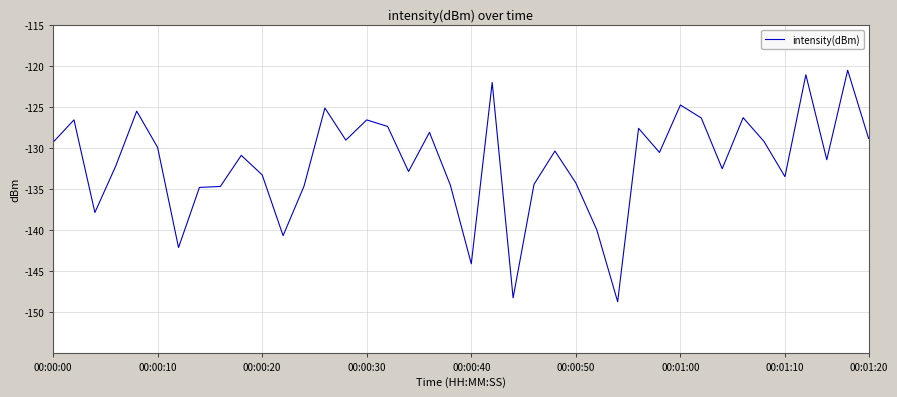

What is the smallest value displayed?

-148.8